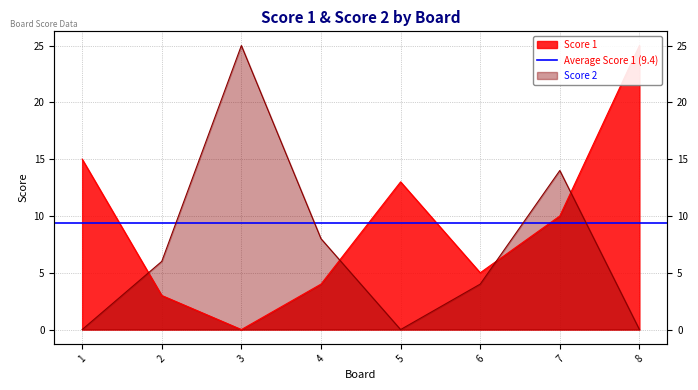

What is the value of the Score 2 point at the 2nd from the left?

6